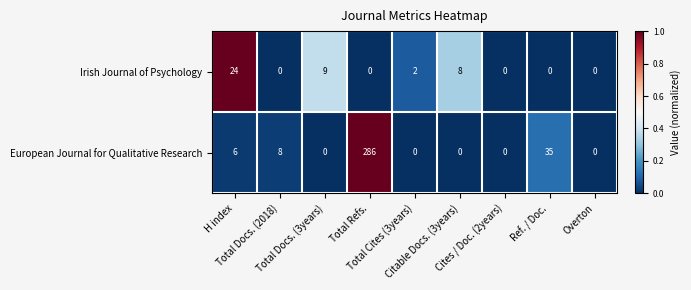

What is the difference between the second highest and minimum values in the Irish Journal of Psychology series?

9